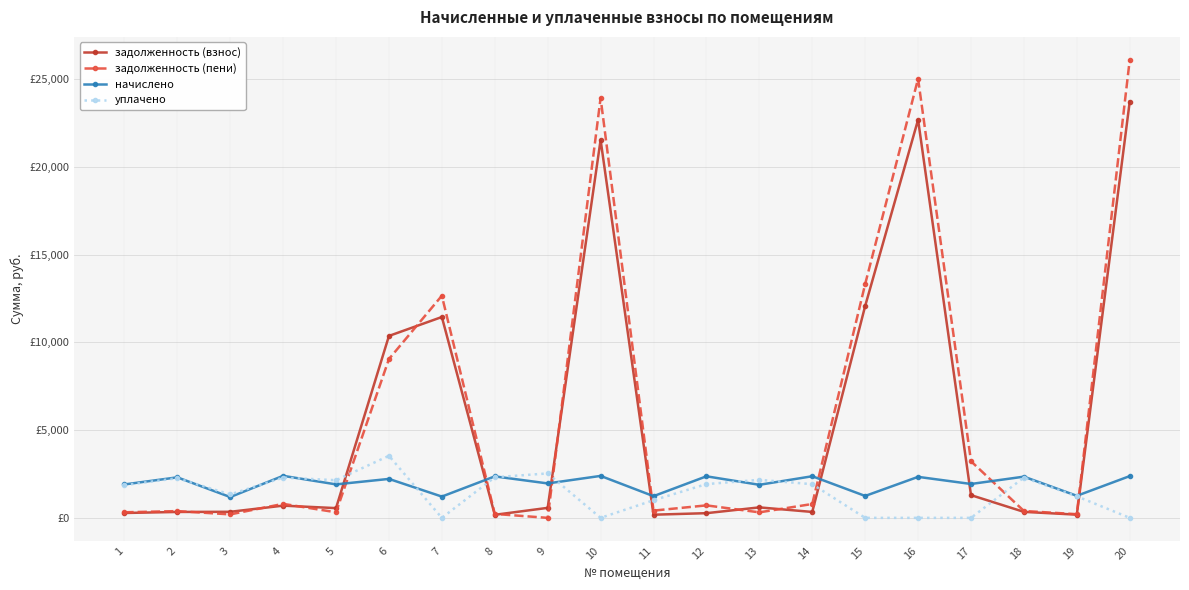

Is this an area chart (filled region under the line)?

No